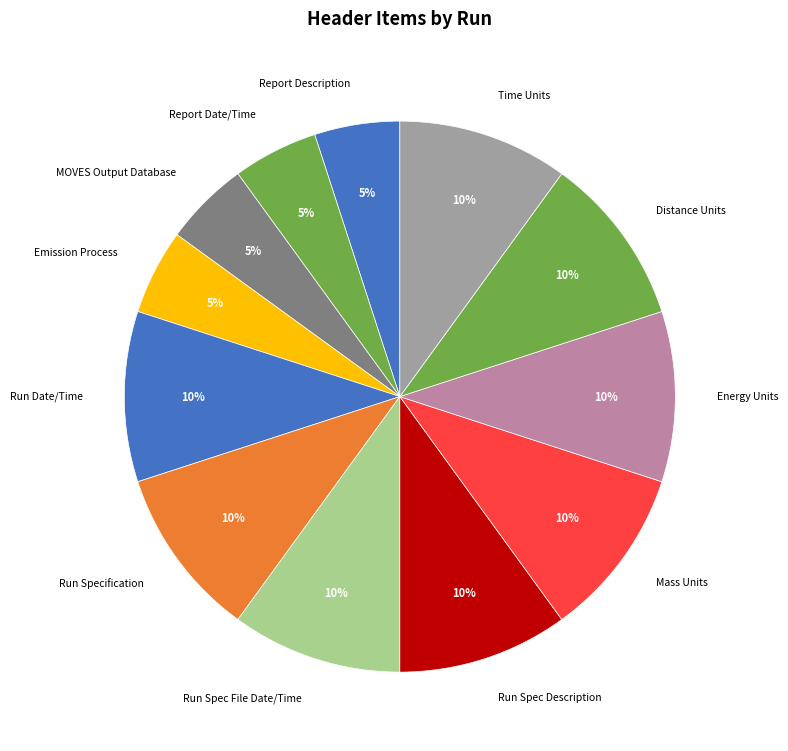

Does Run Spec File Date/Time account for over 50% of the chart?

No